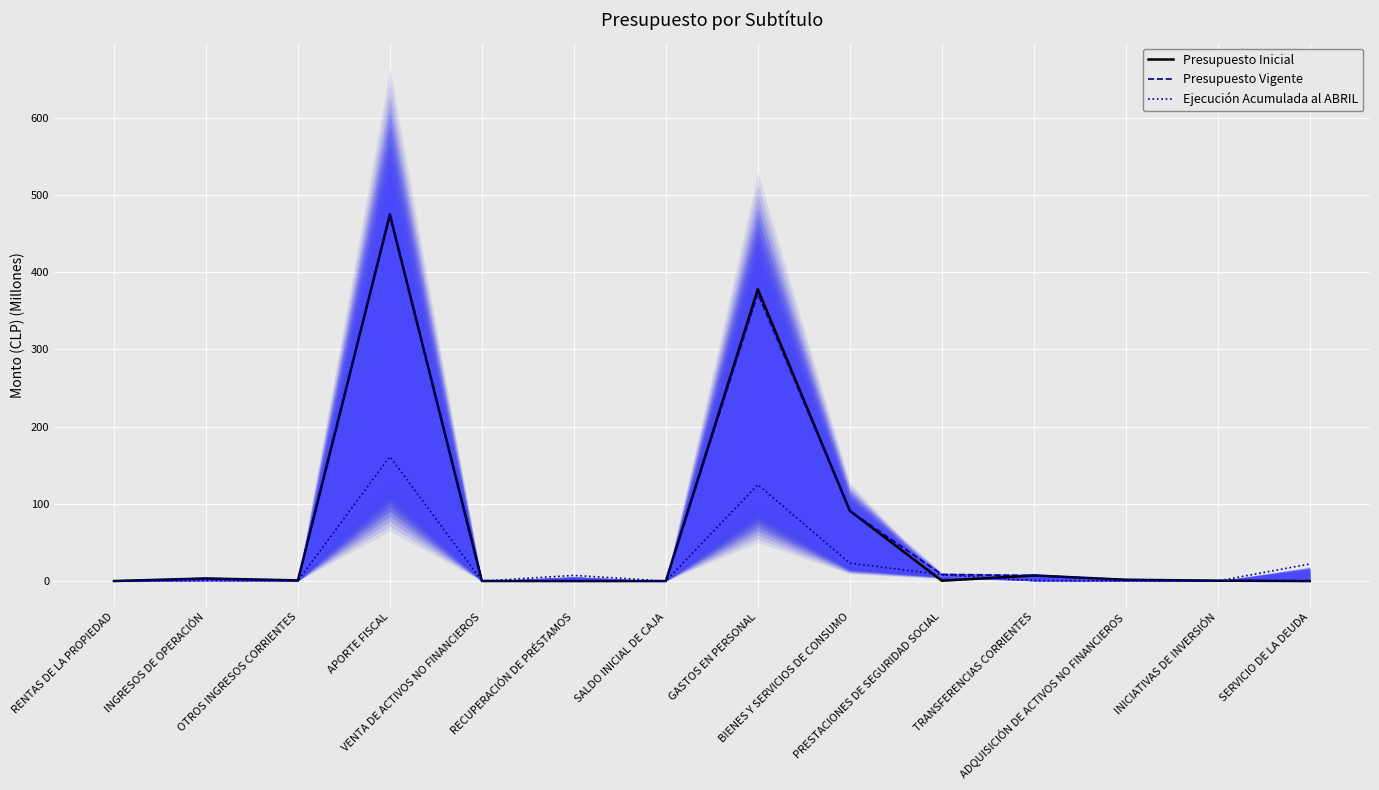

What is the highest value of the Presupuesto Vigente series?

476.8